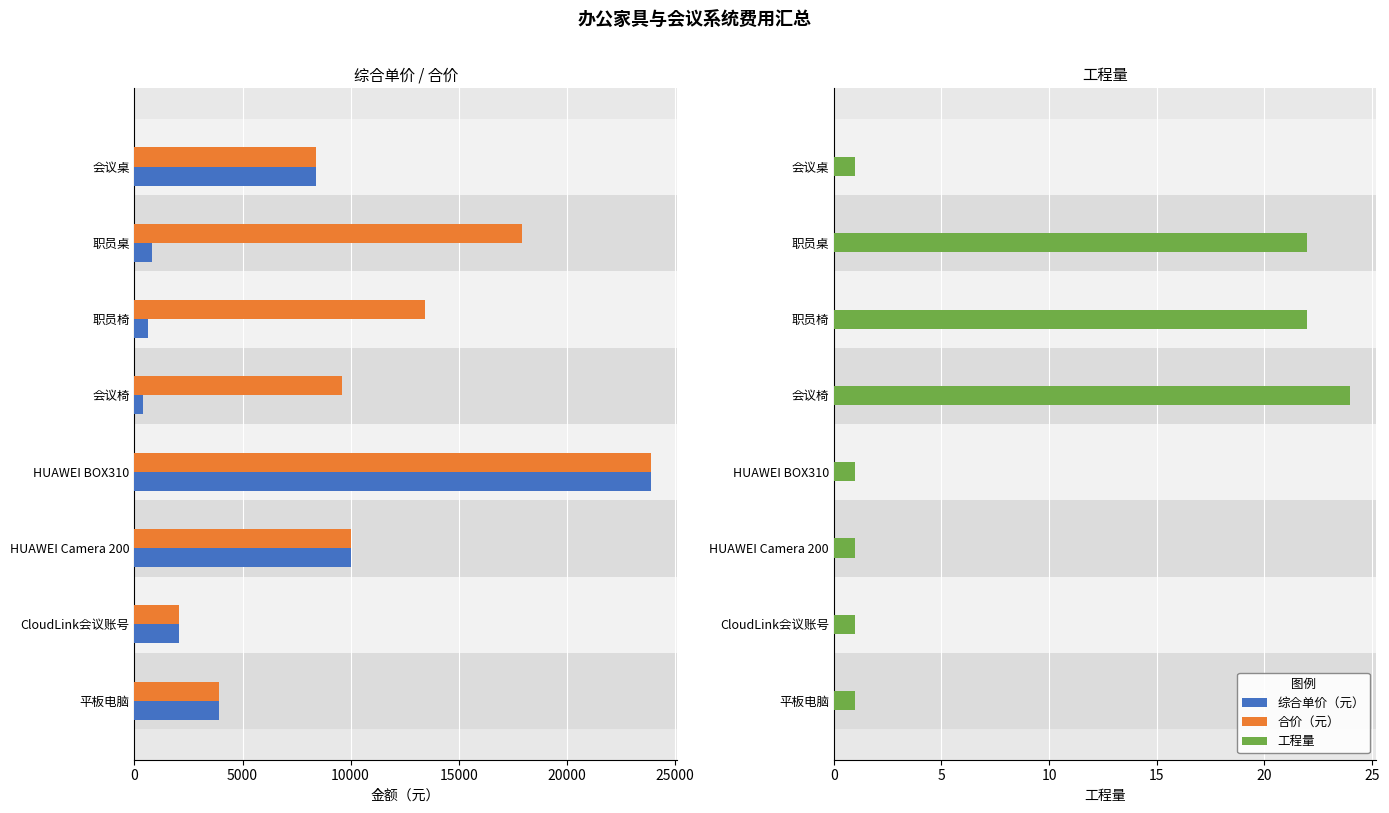

How many distinct data groups are displayed?

3